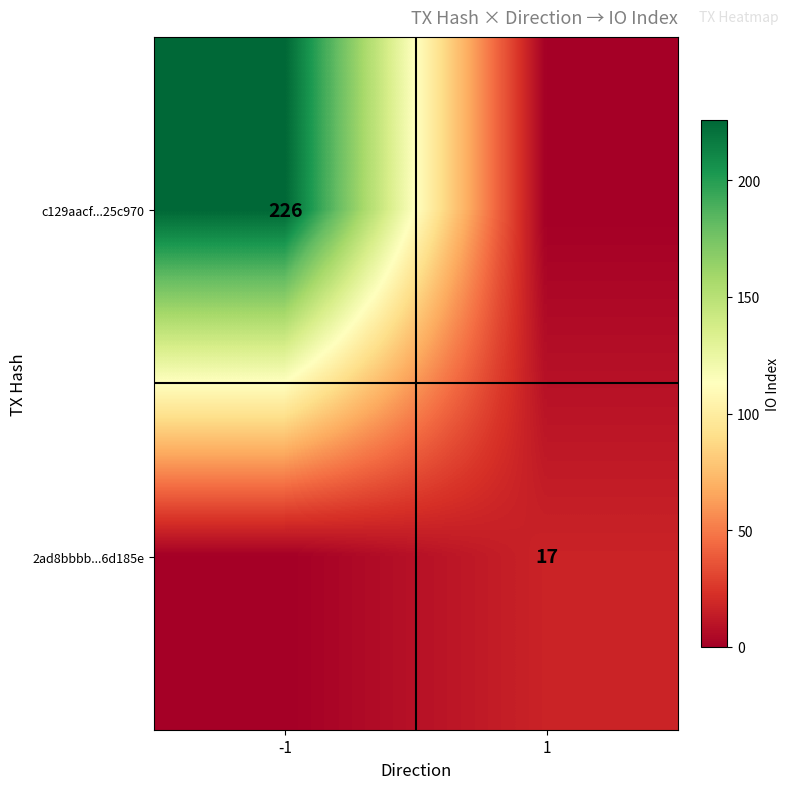

The c129aacf...25c970 series shows 226 at -1. True or false?

True